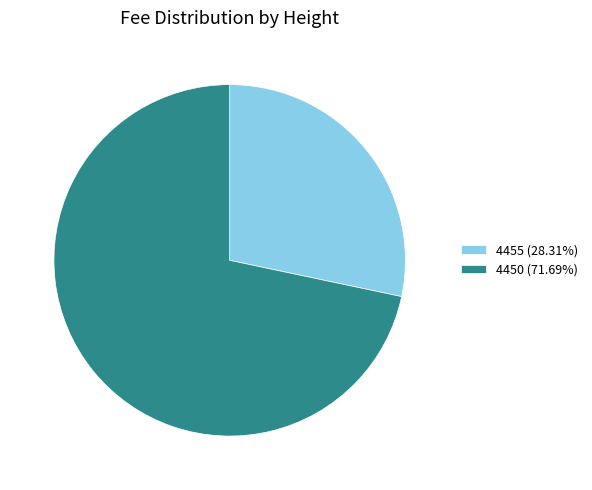

Which has a higher value, 4450 or 4455?

4450